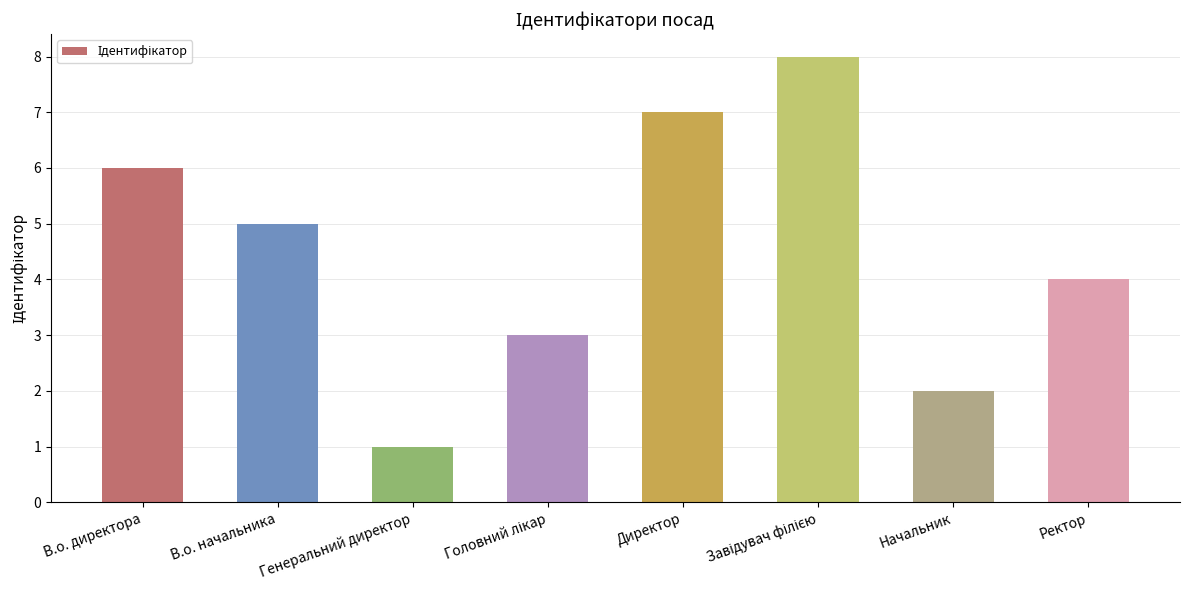

How many values are below 5?

4